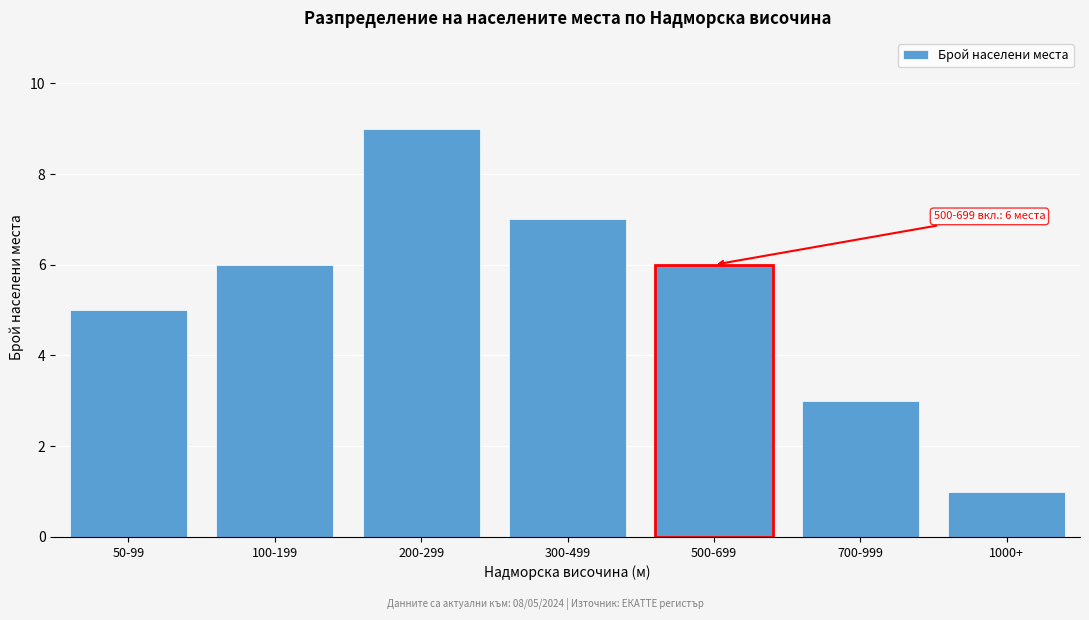

Reading right to left, what are all the values shown in this chart?

1	3	6	7	9	6	5